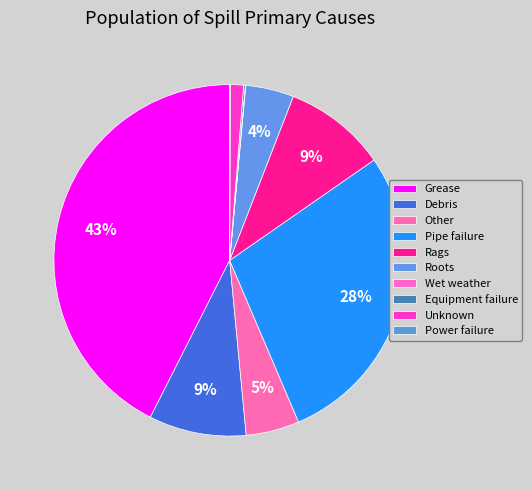

How many slices are in this pie chart?

10